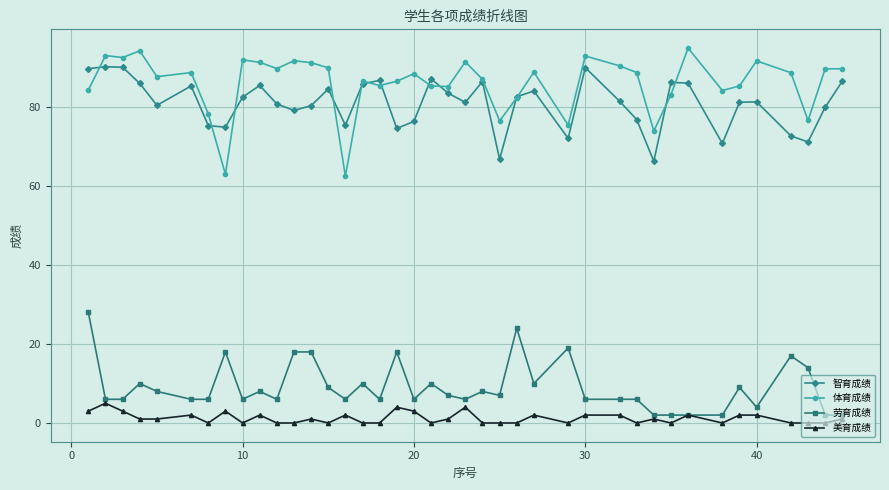

How many data points does each series have?

40